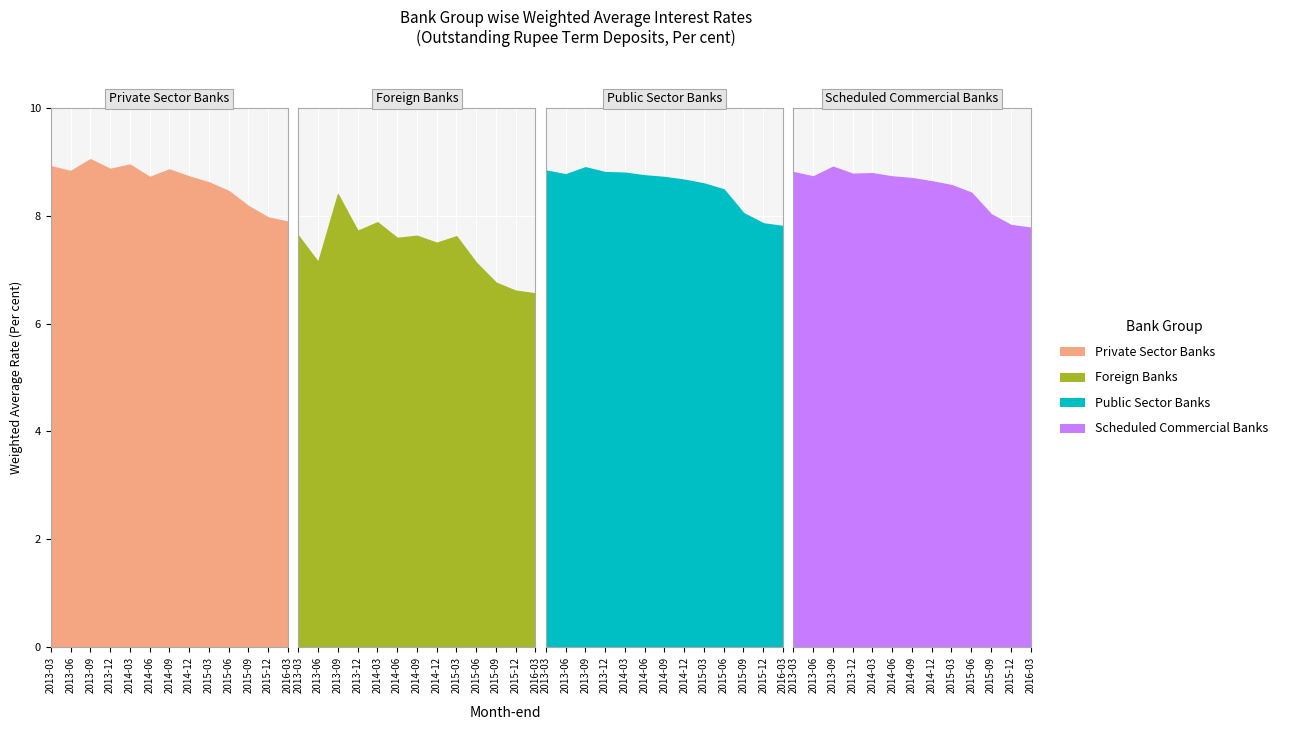

What is the difference between the Public Sector Banks values at 2015-03 and 2014-03?

0.2